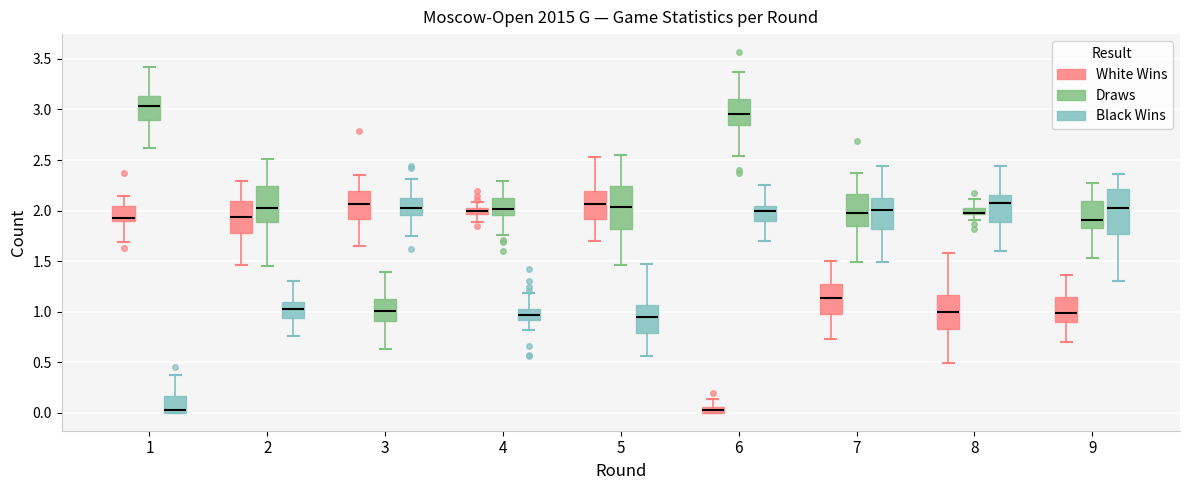

Where does the upper whisker of the box for 7 (Black Wins) end on the y-axis? The values are not printed on the chart, so give them approximately, as read against the axis.

2.45